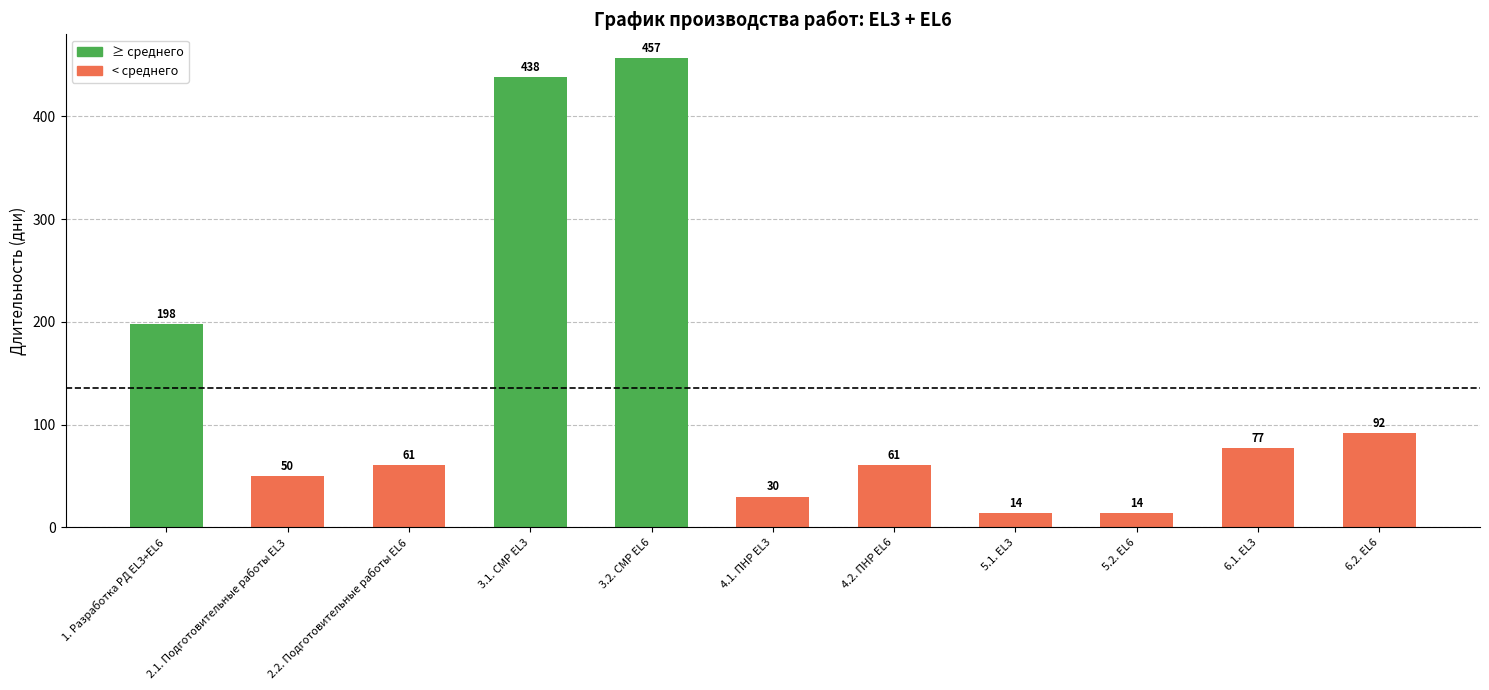

Which has a higher value, 5.2. EL6 or 4.2. ПНР EL6?

4.2. ПНР EL6